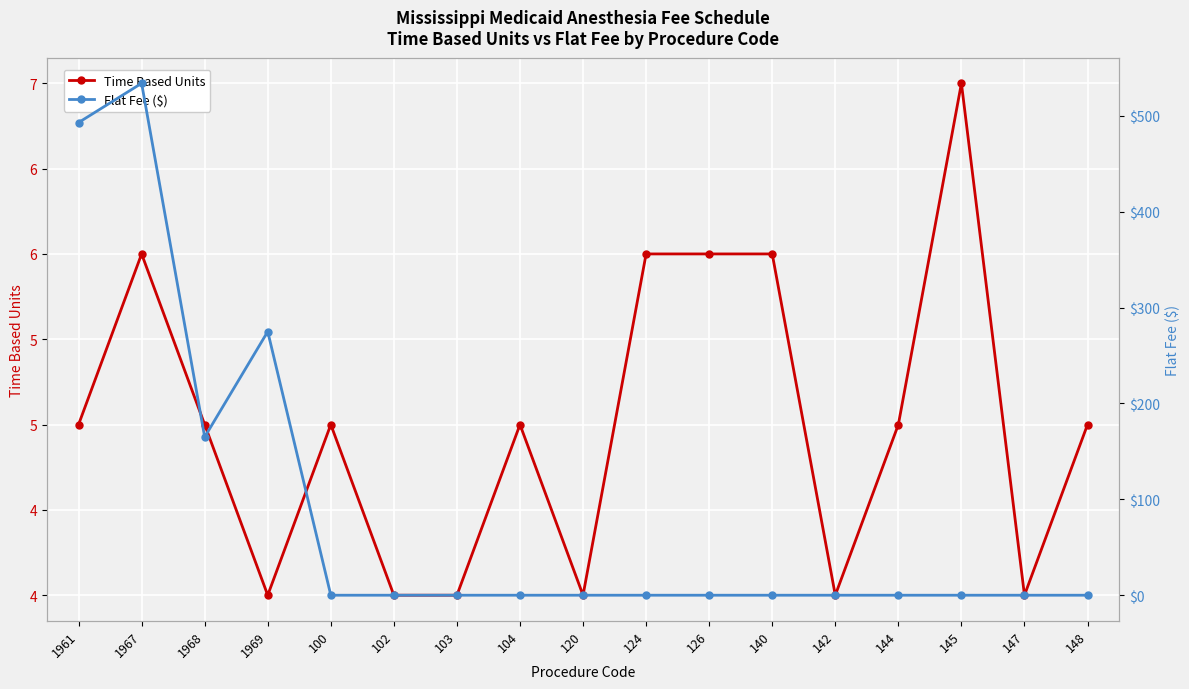

What position from the left is 145?

15